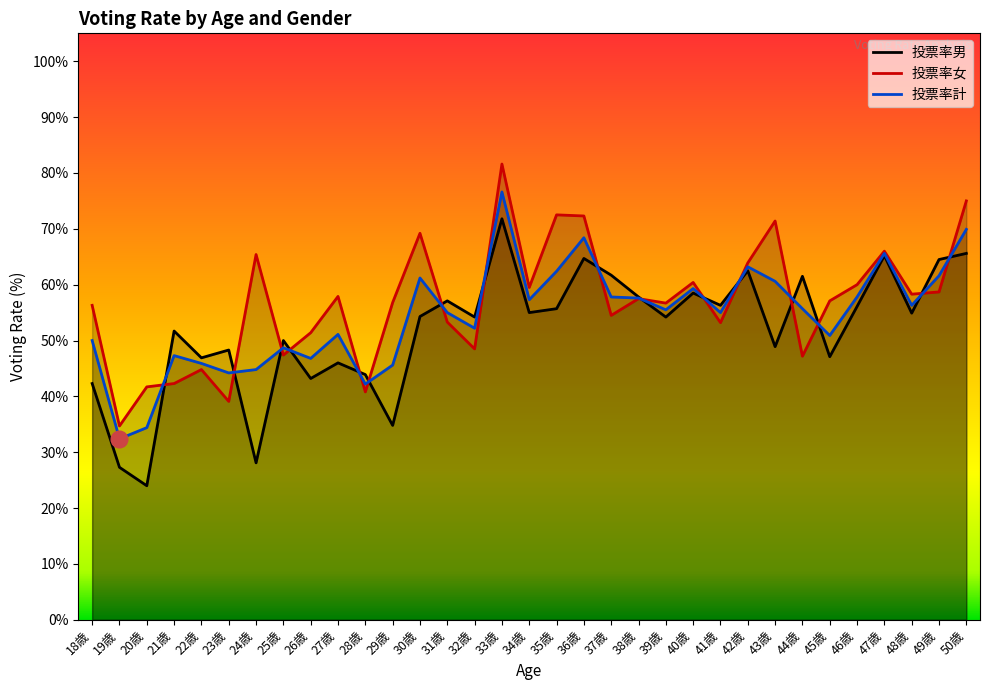

What are all the series names shown in the legend?

投票率男, 投票率女, 投票率計